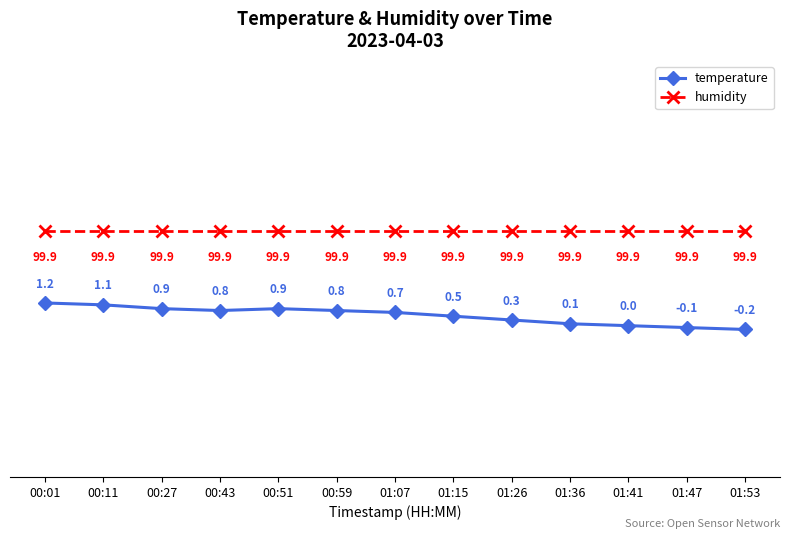

Between 00:59 and 01:36, which series saw the biggest shift?

temperature